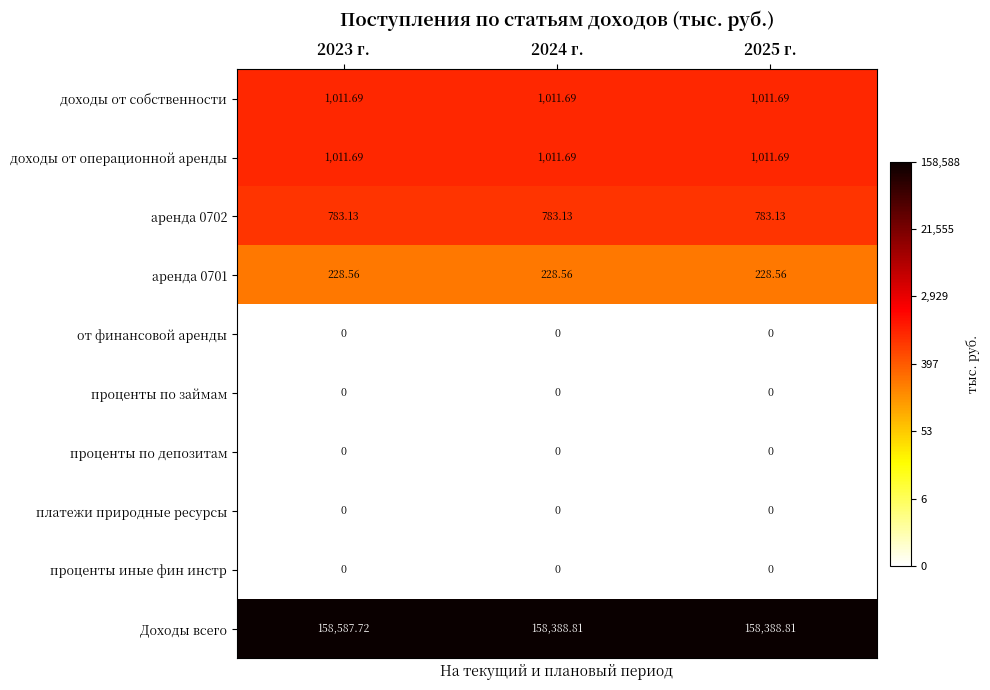

Which series has the largest total across all categories?

Доходы всего